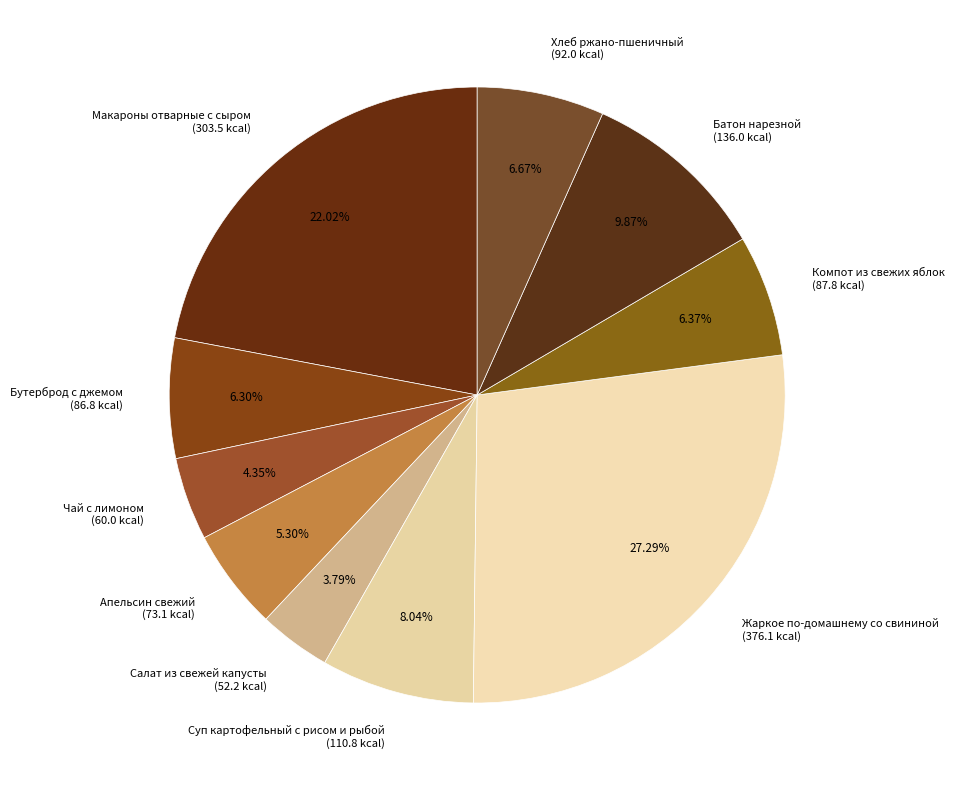

True or false: Жаркое по-домашнему со свининой accounts for 27% of the total.

True